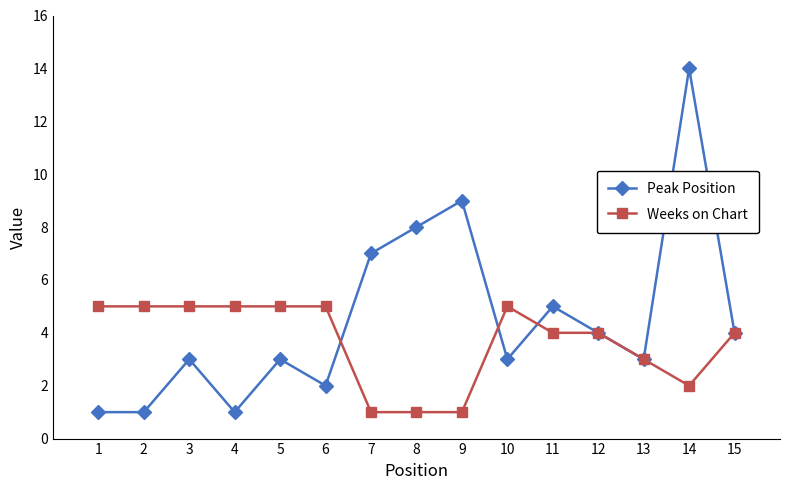

True or false: Peak Position has a value of 1 at 6.

False